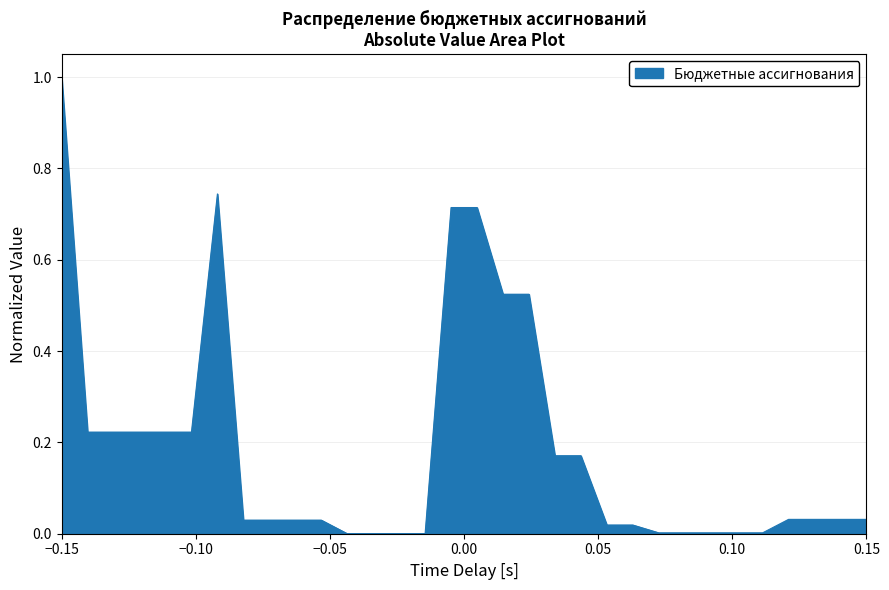

What is the difference between the maximum and minimum values?

1.0